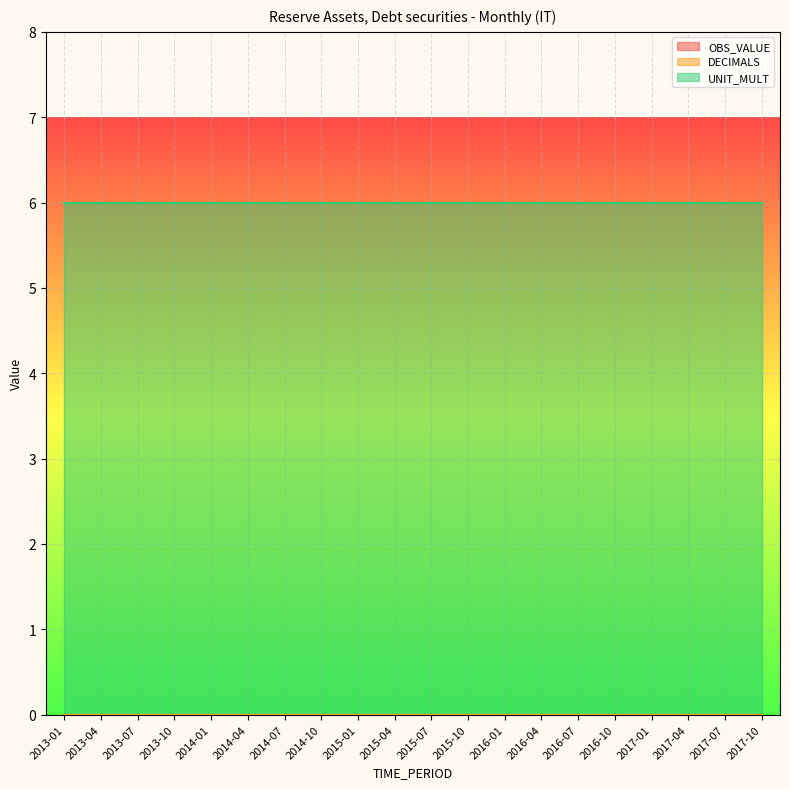

Is the value of UNIT_MULT at 2015-01 greater than the value of DECIMALS at 2015-01?

Yes